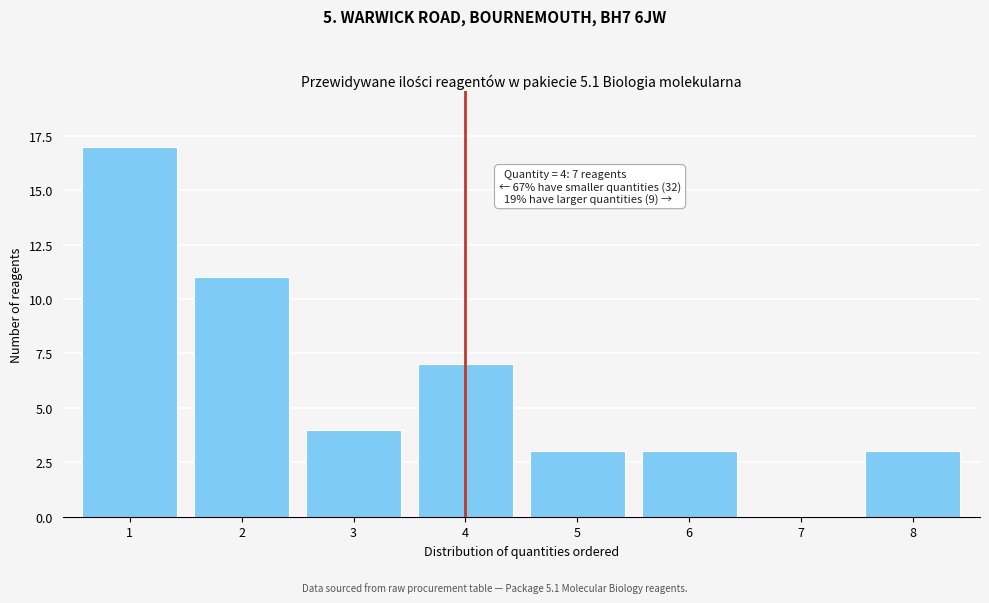

Reading left to right, what are all the values shown in this chart?

1=17	2=11	3=4	4=7	5=3	6=3	7=0	8=3